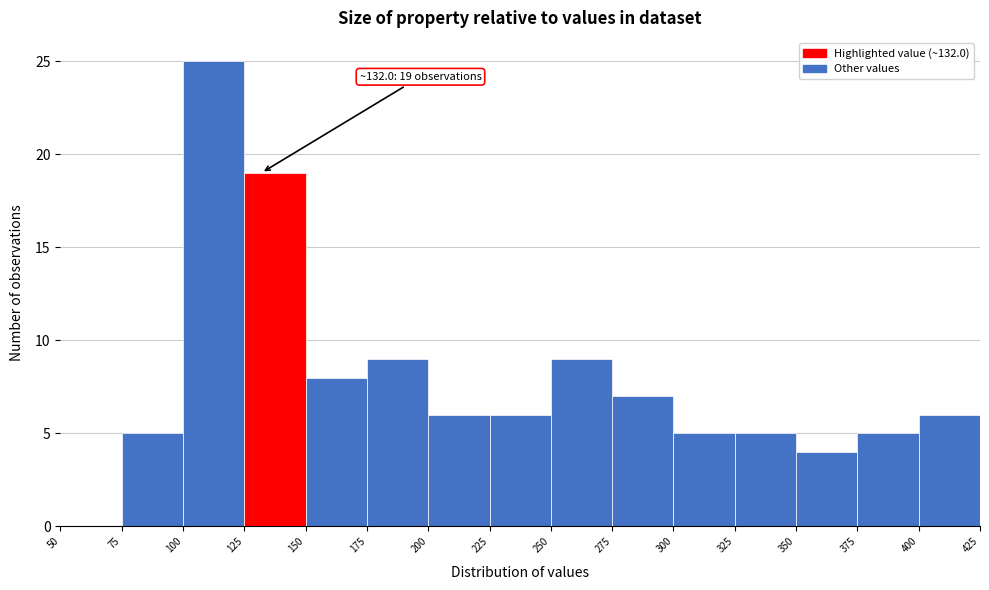

Which range on the x-axis has the tallest bar?

100 to 125